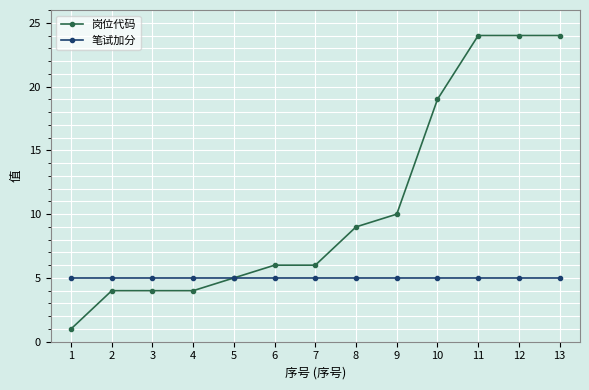

The value of 岗位代码 at 13 is 6. True or false?

False